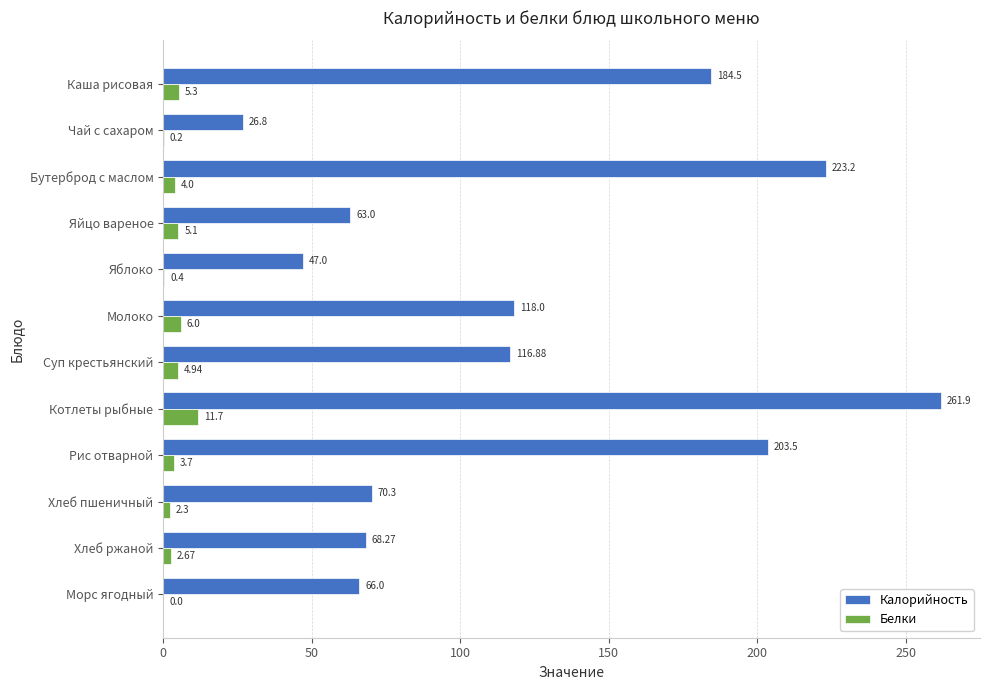

What is the sum of the Белки values at Хлеб ржаной and Яблоко?

3.1